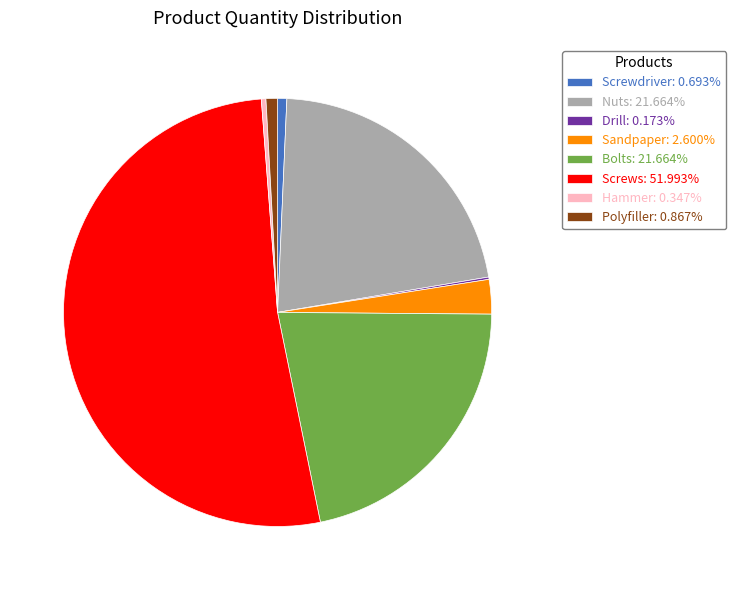

Is the sum of Screwdriver and Sandpaper greater than half?

No